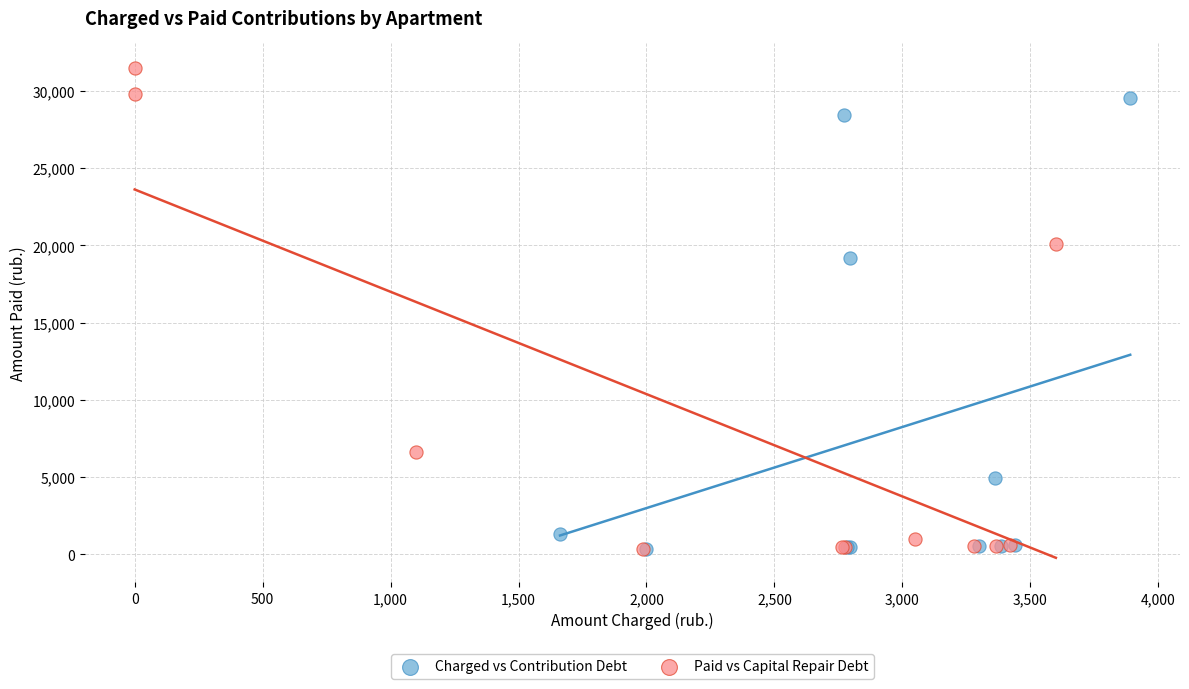

Which series has the largest Y range (max minus min)?

Paid vs Capital Repair Debt